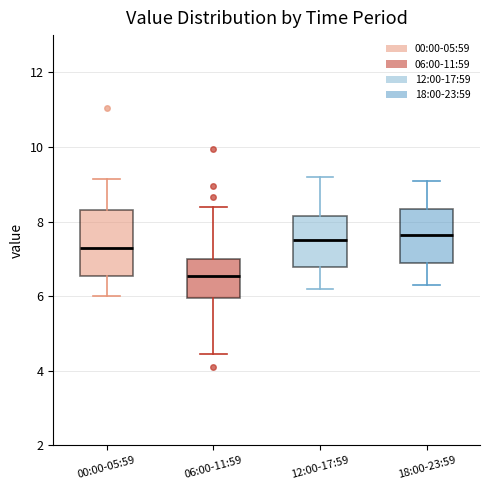

Comparing the boxes themselves (not the whiskers), which one is the tallest?

00:00-05:59